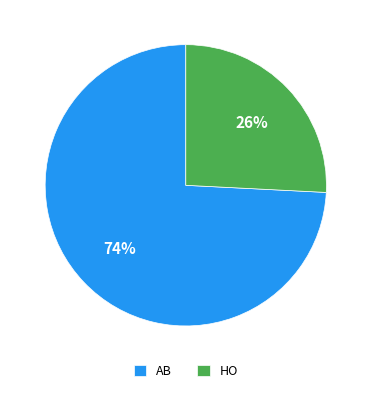

Between AB and HO, which is larger?

AB